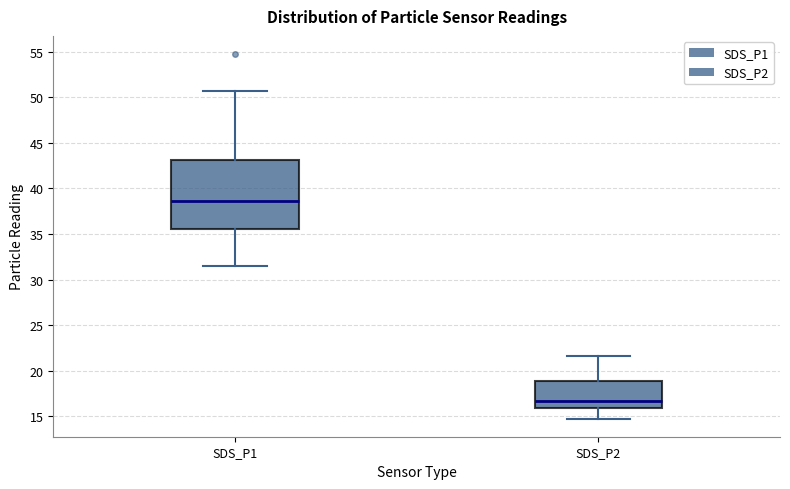

Reading left to right, transcribe this box plot: for each box, give where its median line is, the range the box spans, and where its two whiskers end, as read against the y-axis. The values are not printed on the chart, so give them approximately, as read against the axis.

SDS_P1: median 38.5, box 35.5 to 43.0, whiskers 31.5 to 50.5
SDS_P2: median 16.5, box 16.0 to 19.0, whiskers 15.0 to 21.5